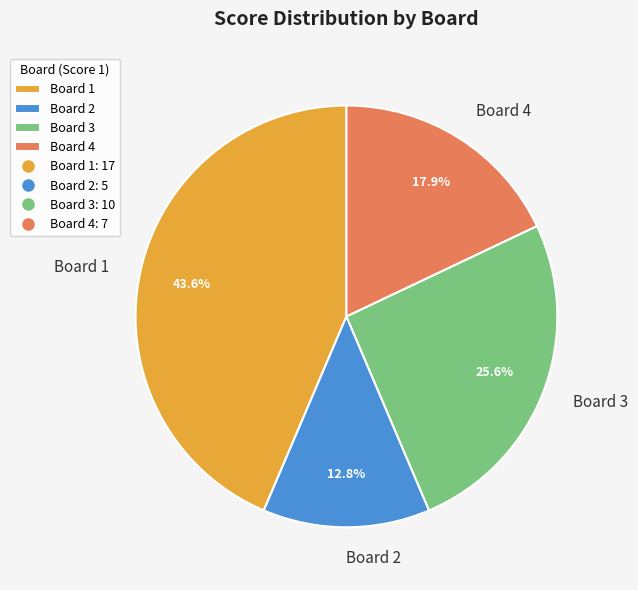

To the nearest percent, what is the combined percentage of Board 2 and Board 3?

38%